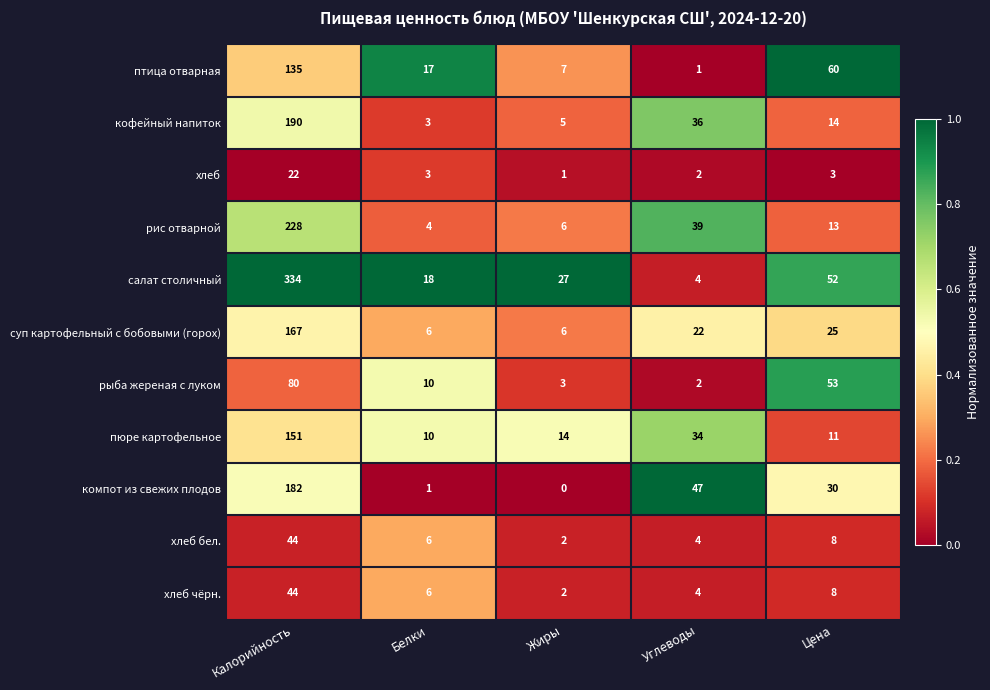

Count the number of data series in this chart.

11